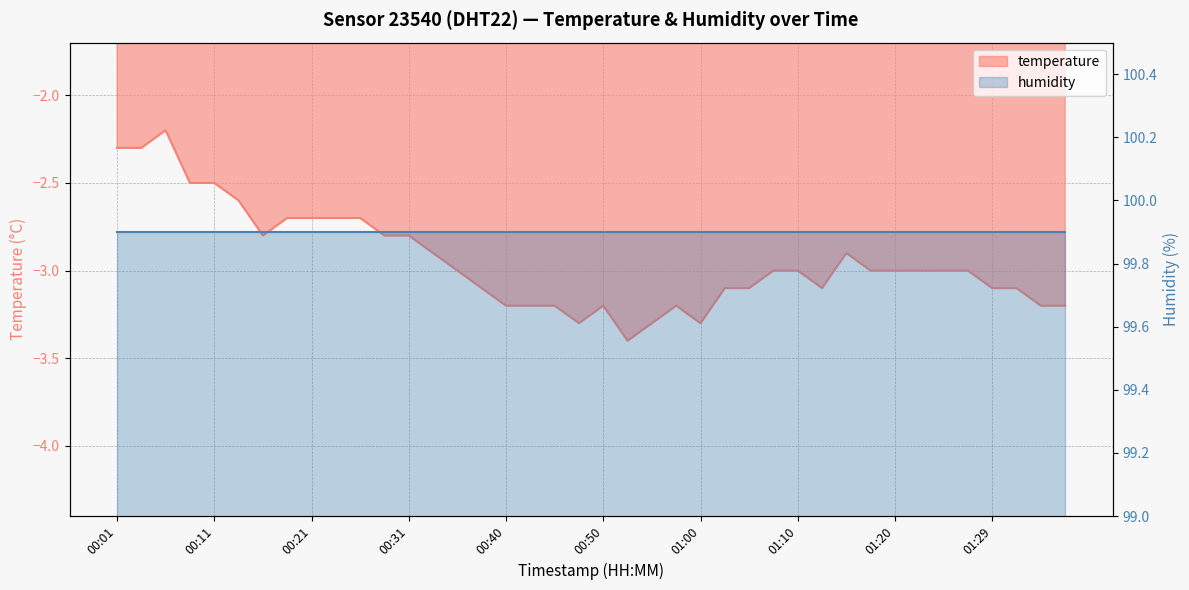

What is the minimum value shown in the chart?

-3.4